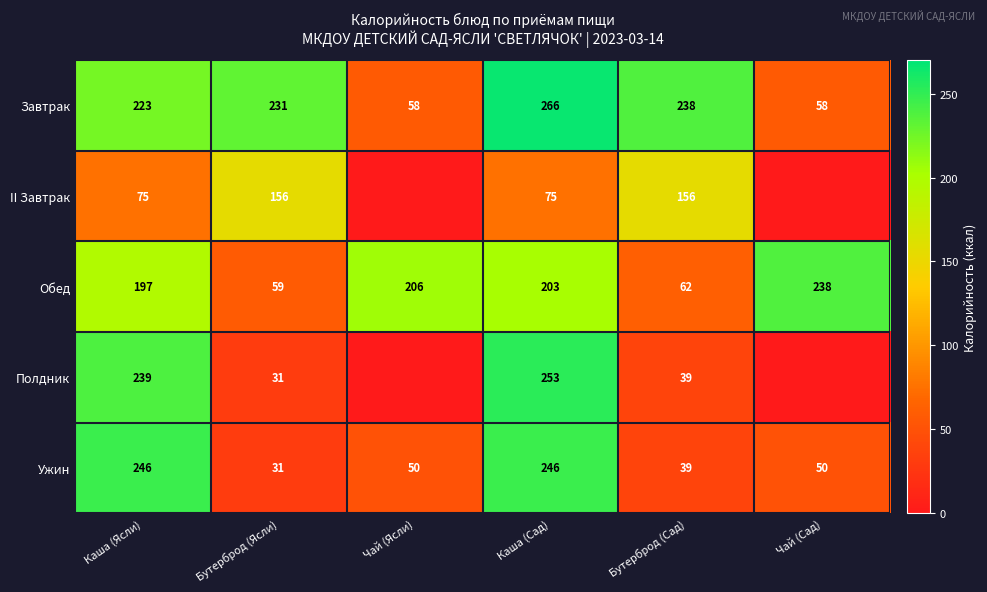

Is it true that Полдник equals 160 at Каша (Сад)?

False